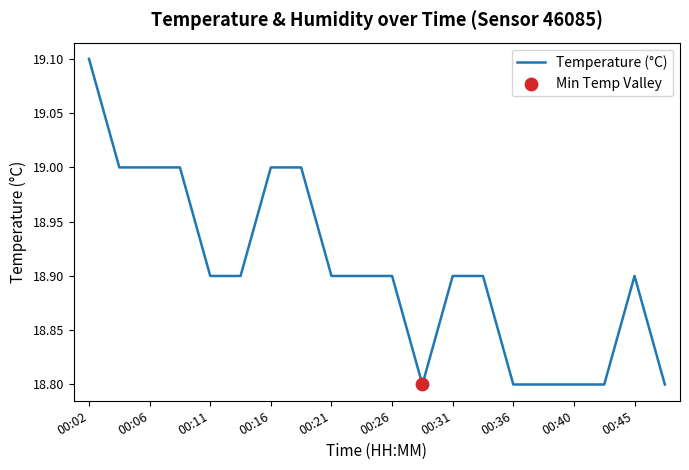

What is the difference between the maximum and minimum values?

0.3